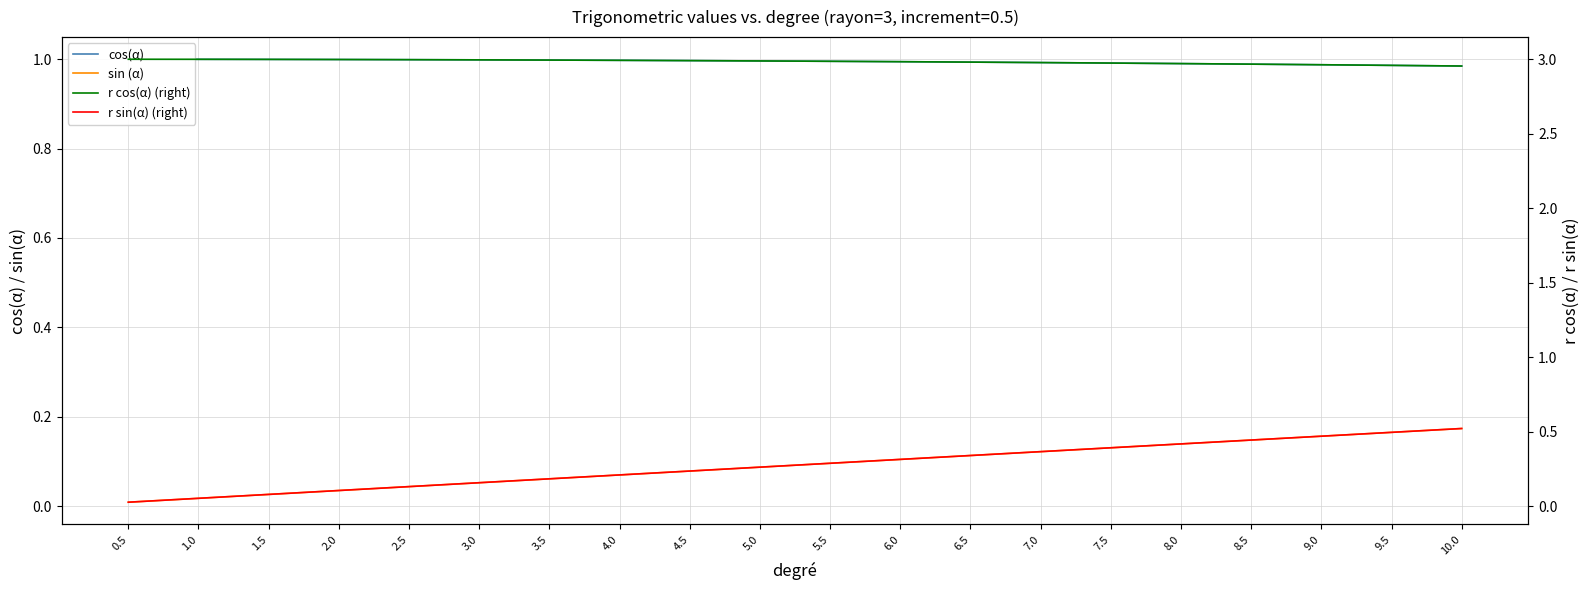

What value does the r cos(α) (right) series have at 9.5?

3.0